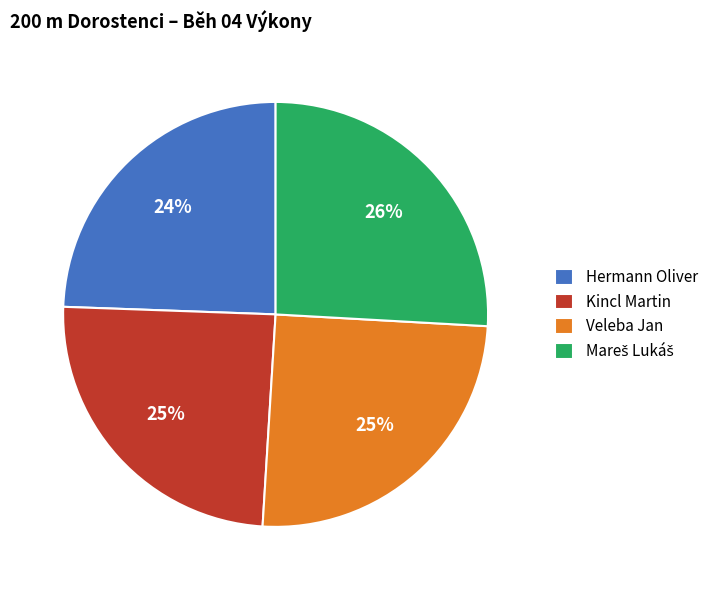

To the nearest percent, what is the average slice percentage?

25%